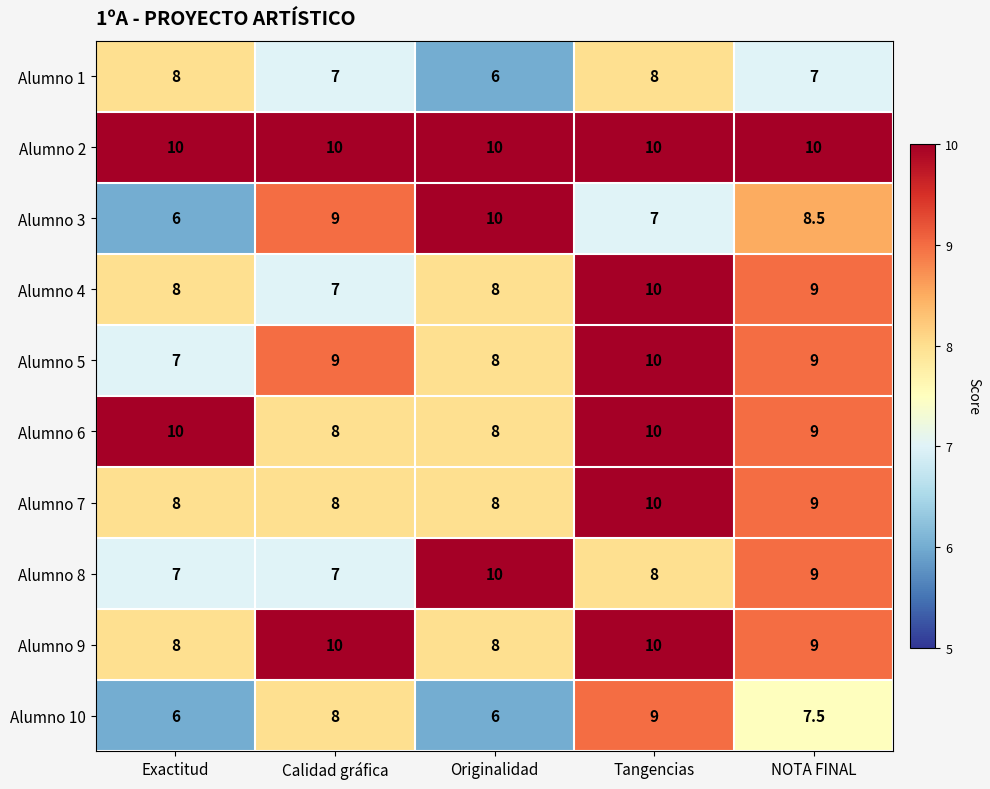

What is the average value of the Alumno 9 series?

9.0